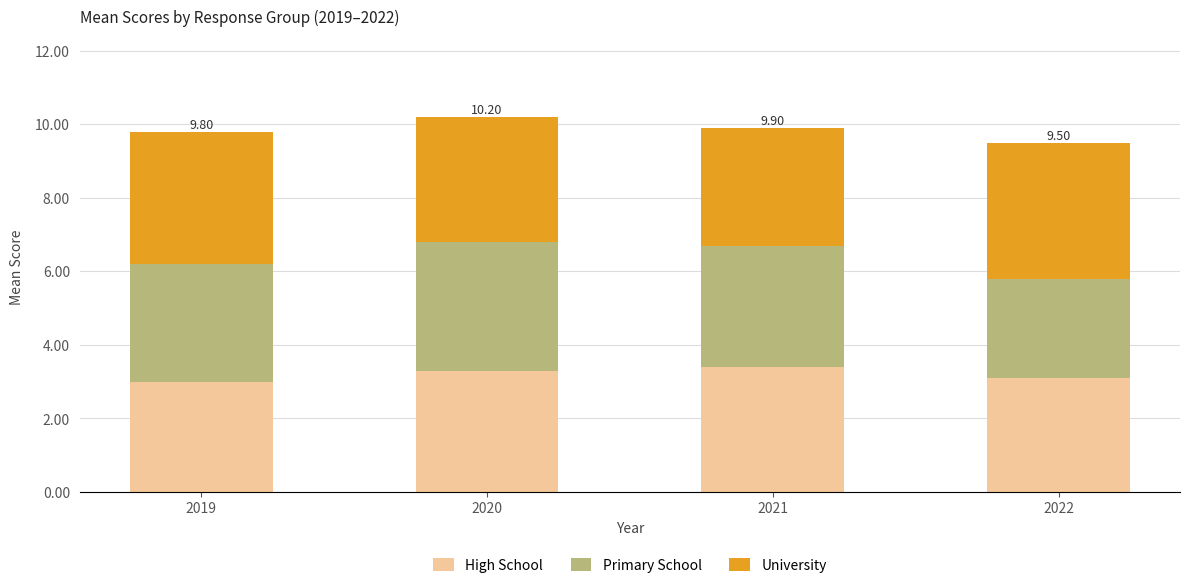

What is the average value of the High School series?

3.2